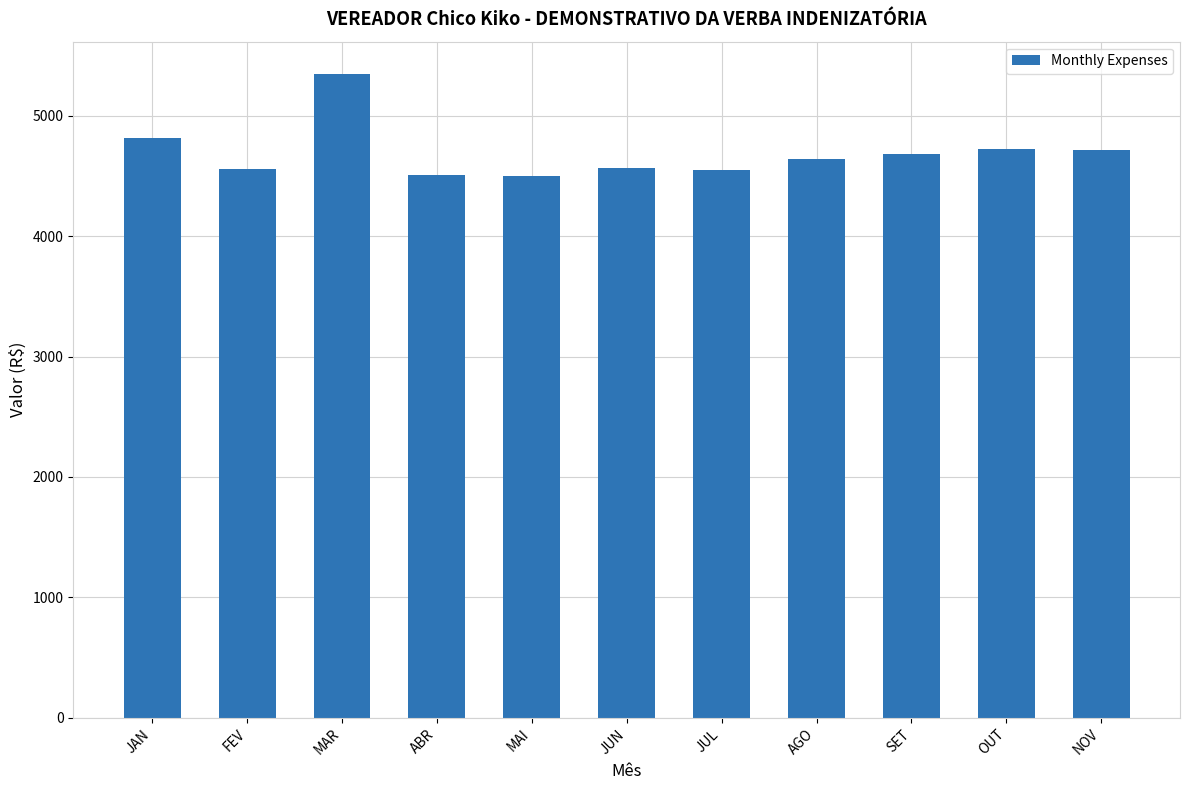

At which label does the data first exceed 4641?

JAN